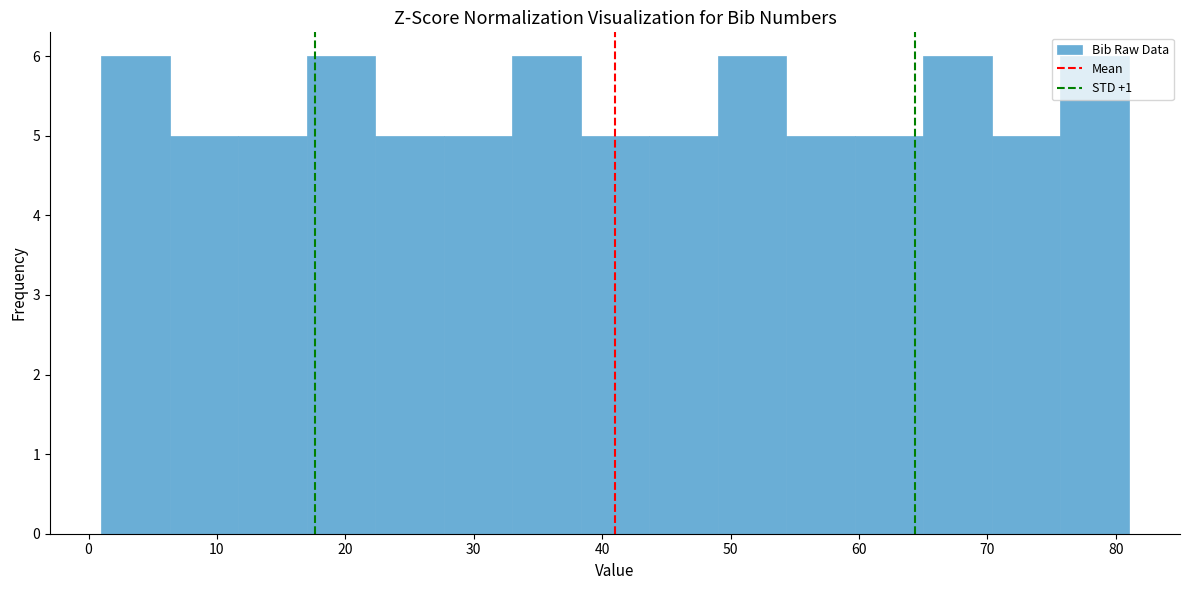

Reading left to right, transcribe this chart: for each bar, give the range it covers on the x-axis and its height. Neither the bar edges nor the heights are printed on the chart, so give them approximately, as read against the axes.

1 to 6: 6
6 to 12: 5
12 to 17: 5
17 to 22: 6
22 to 28: 5
28 to 33: 5
33 to 38: 6
38 to 44: 5
44 to 49: 5
49 to 54: 6
54 to 60: 5
60 to 65: 5
65 to 70: 6
70 to 76: 5
76 to 81: 6